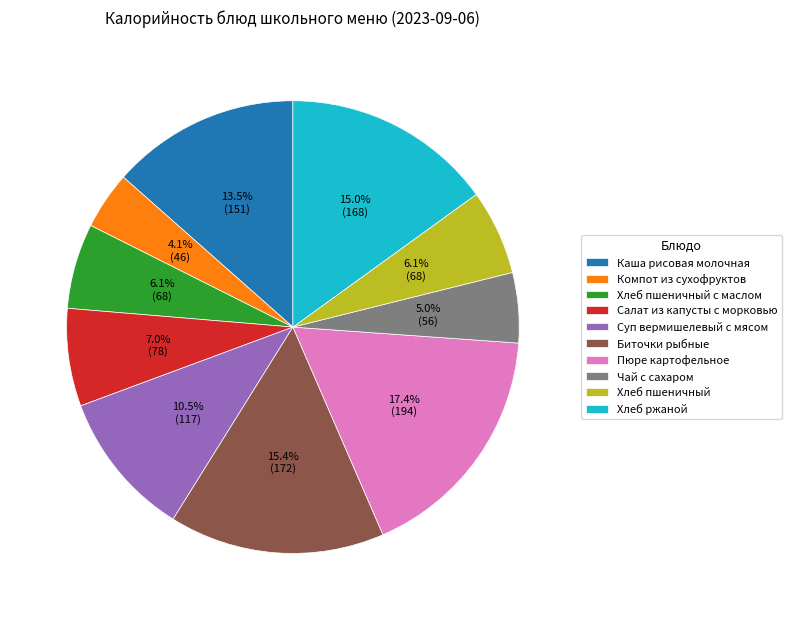

Approximately how many times larger is the value at Суп вермишелевый с мясом compared to Салат из капусты с морковью?

1.5